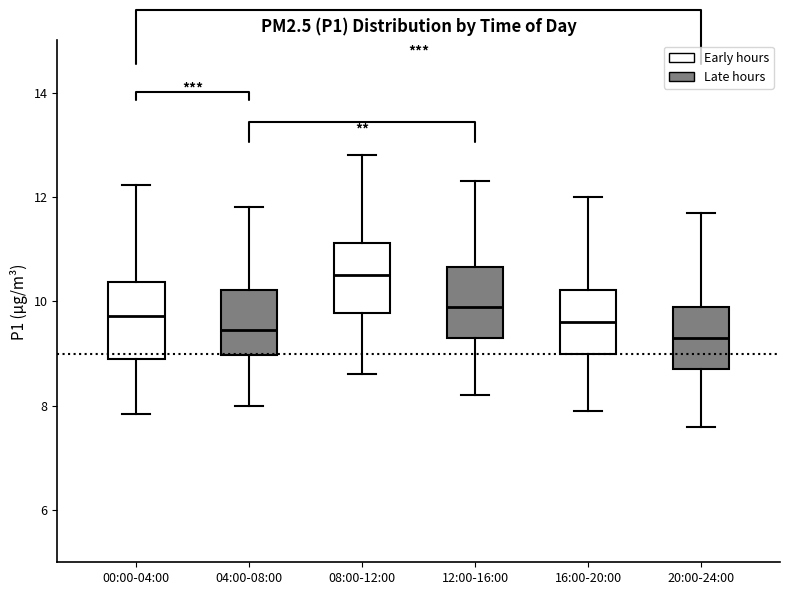

Reading left to right, transcribe this box plot: for each box, give where its median line is, the range the box spans, and where its two whiskers end, as read against the y-axis. The values are not printed on the chart, so give them approximately, as read against the axis.

00:00-04:00: median 9.8, box 8.8 to 10.4, whiskers 7.8 to 12.2
04:00-08:00: median 9.4, box 9.0 to 10.2, whiskers 8.0 to 11.8
08:00-12:00: median 10.6, box 9.8 to 11.2, whiskers 8.6 to 12.8
12:00-16:00: median 10.0, box 9.4 to 10.6, whiskers 8.2 to 12.4
16:00-20:00: median 9.6, box 9.0 to 10.2, whiskers 8.0 to 12.0
20:00-24:00: median 9.4, box 8.8 to 10.0, whiskers 7.6 to 11.8